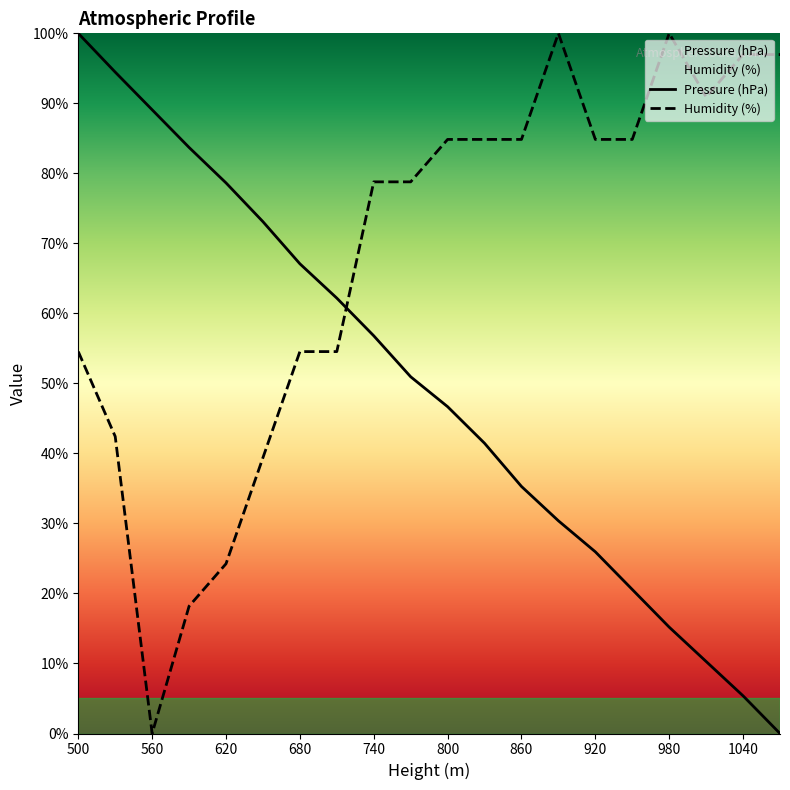

Between 680 and 710, which series saw the biggest shift?

Pressure (hPa)